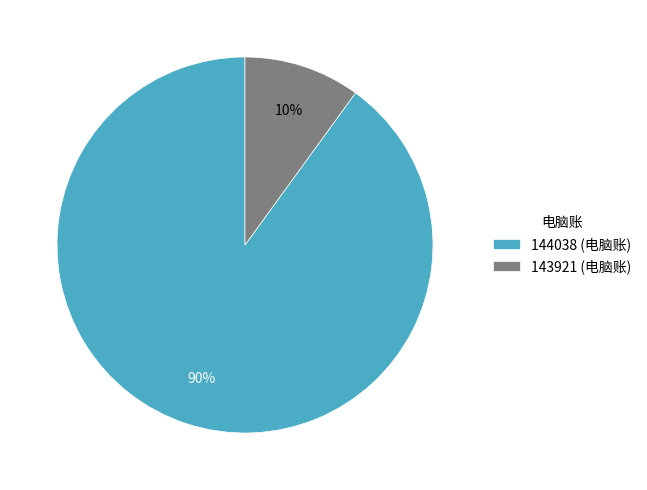

Does any single category account for the majority?

Yes